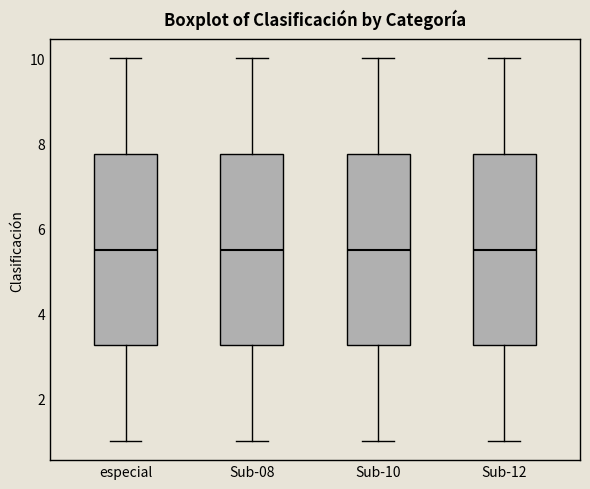

Reading left to right, transcribe this box plot: for each box, give where its median line is, the range the box spans, and where its two whiskers end, as read against the y-axis. The values are not printed on the chart, so give them approximately, as read against the axis.

especial: median 5.6, box 3.2 to 7.8, whiskers 1.0 to 10.0
Sub-08: median 5.6, box 3.2 to 7.8, whiskers 1.0 to 10.0
Sub-10: median 5.6, box 3.2 to 7.8, whiskers 1.0 to 10.0
Sub-12: median 5.6, box 3.2 to 7.8, whiskers 1.0 to 10.0